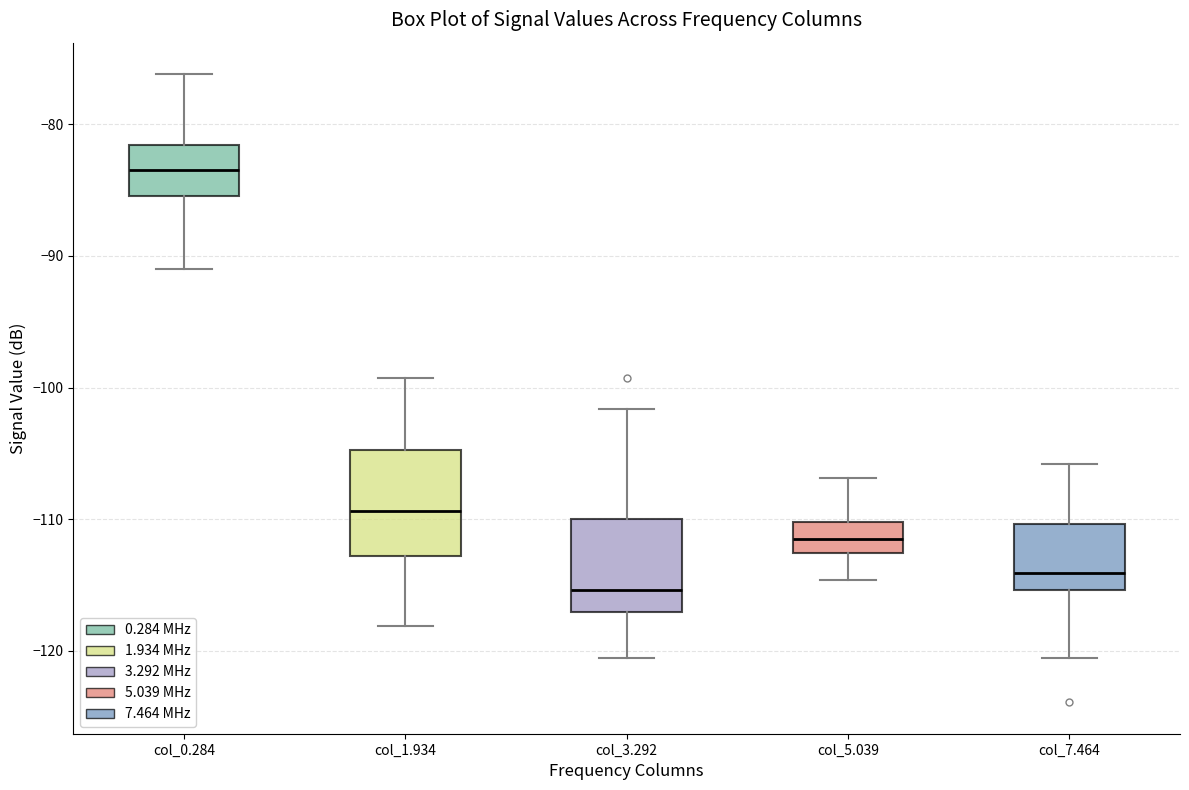

Comparing the boxes themselves (not the whiskers), which one is the tallest?

col_1.934